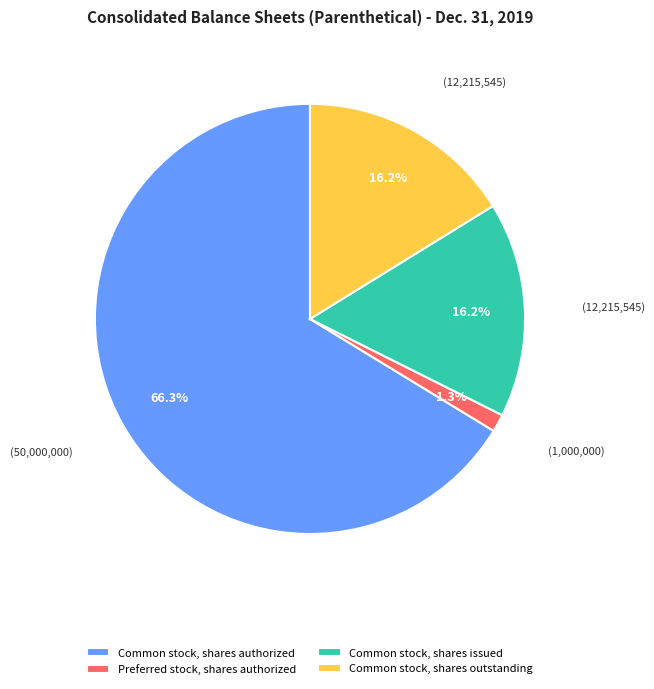

Do Common stock, shares outstanding and Preferred stock, shares authorized together represent more than half of the pie?

No